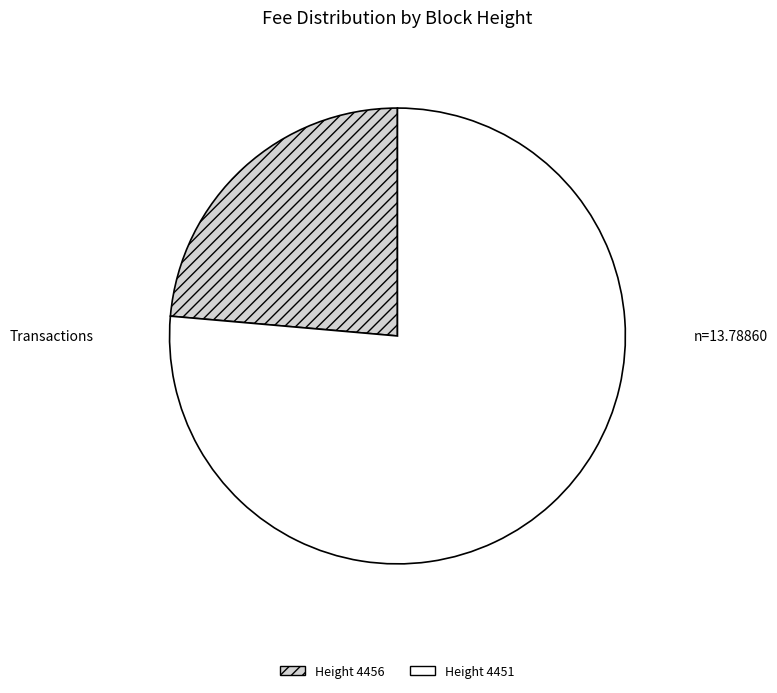

Between Height 4451 and Height 4456, which is larger?

Height 4451